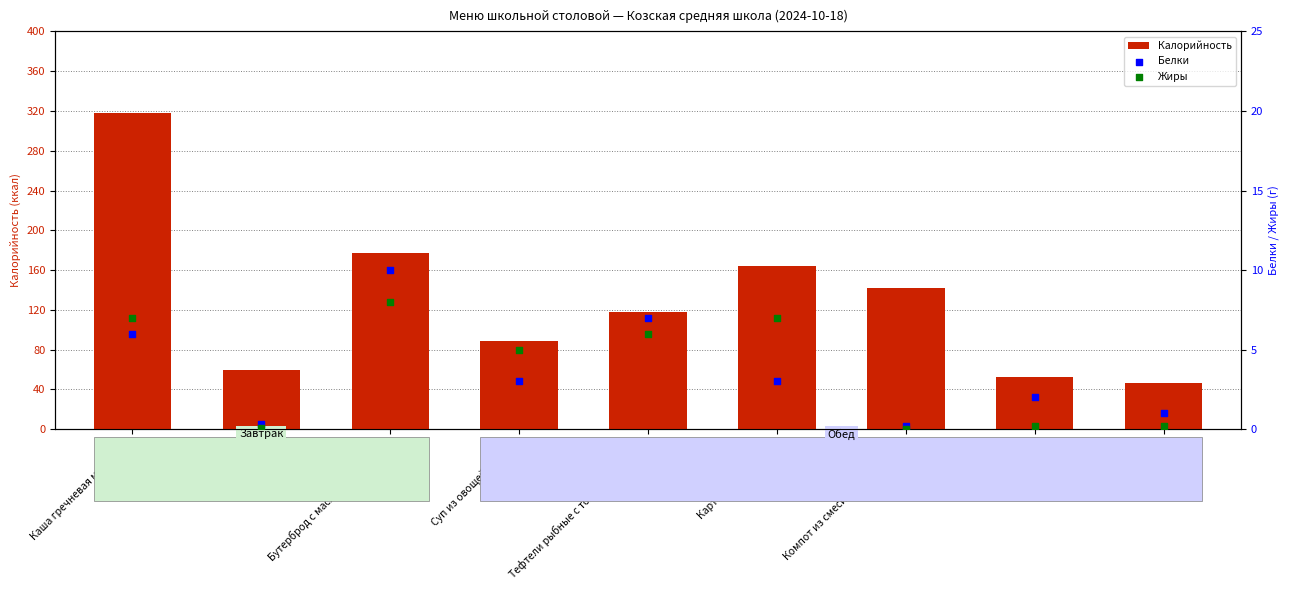

What are all the series names shown in the legend?

Калорийность, Белки, Жиры